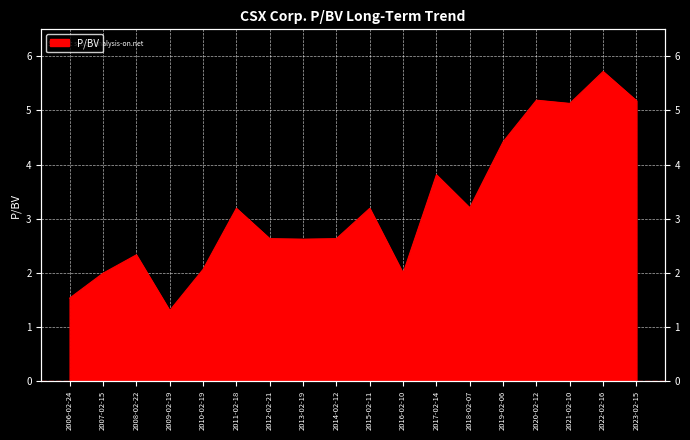

Rank the categories by value from lowest to highest.

2009-02-19, 2006-02-24, 2007-02-15, 2016-02-10, 2010-02-19, 2008-02-22, 2013-02-19, 2012-02-21, 2014-02-12, 2011-02-18, 2015-02-11, 2018-02-07, 2017-02-14, 2019-02-06, 2021-02-10, 2023-02-15, 2020-02-12, 2022-02-16